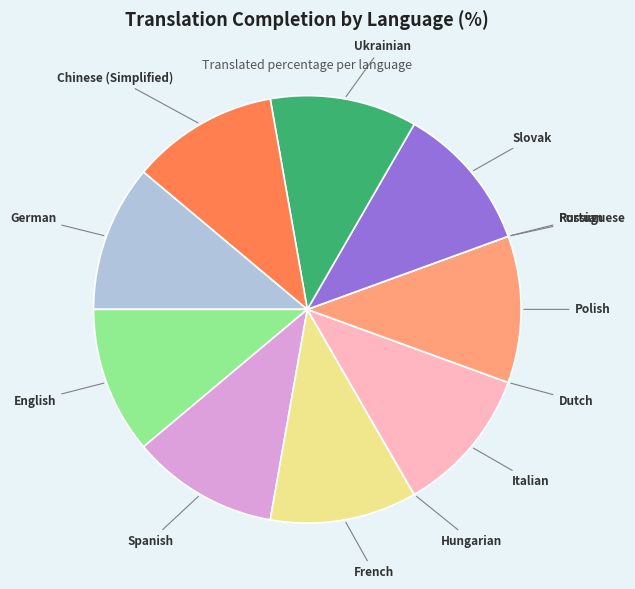

Approximately how many times larger is the value at Polish compared to French?

1.0